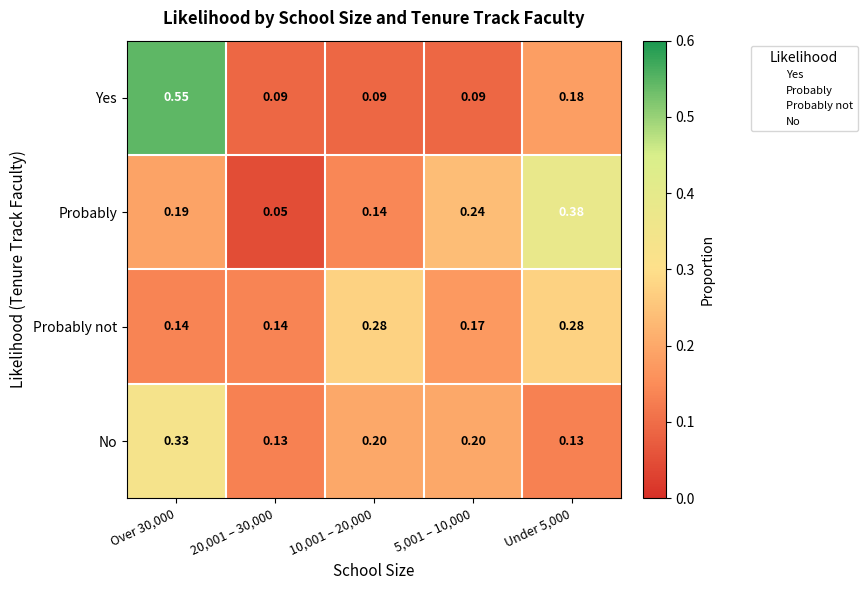

Between 5,001 – 10,000 and Under 5,000, which series saw the biggest shift?

Probably